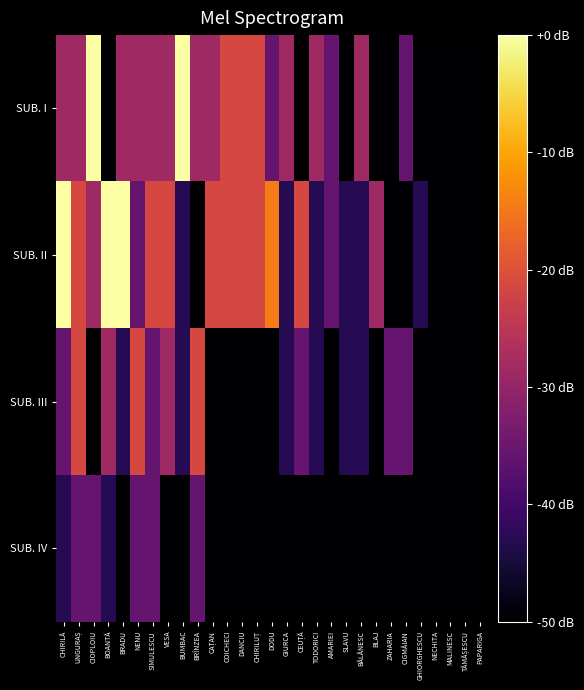

Between PAPARIGA and TODORICI, which is larger?

TODORICI